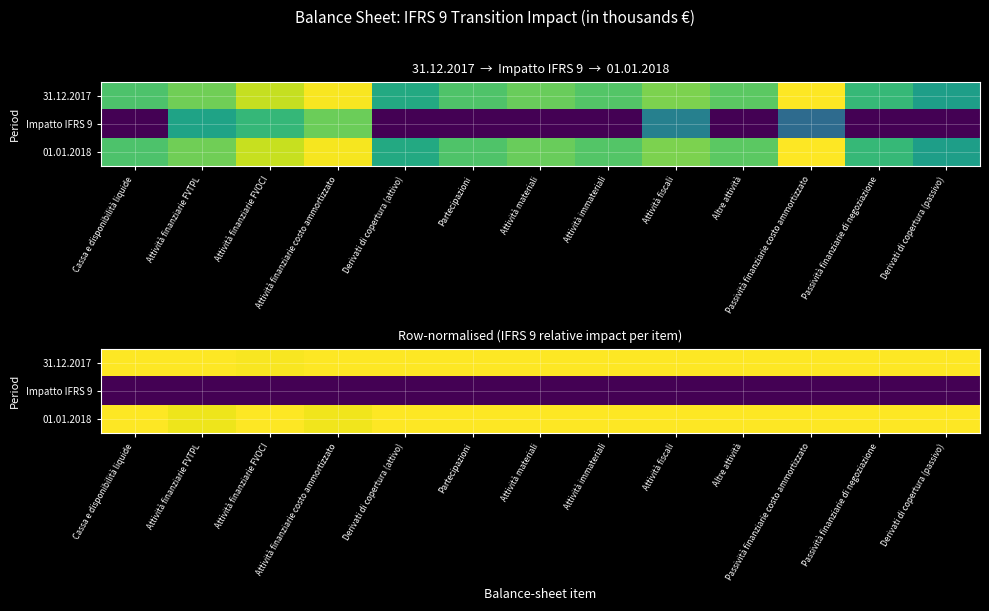

What is the spread (max minus min) of values at Passività finanziarie di negoziazione?

1.0